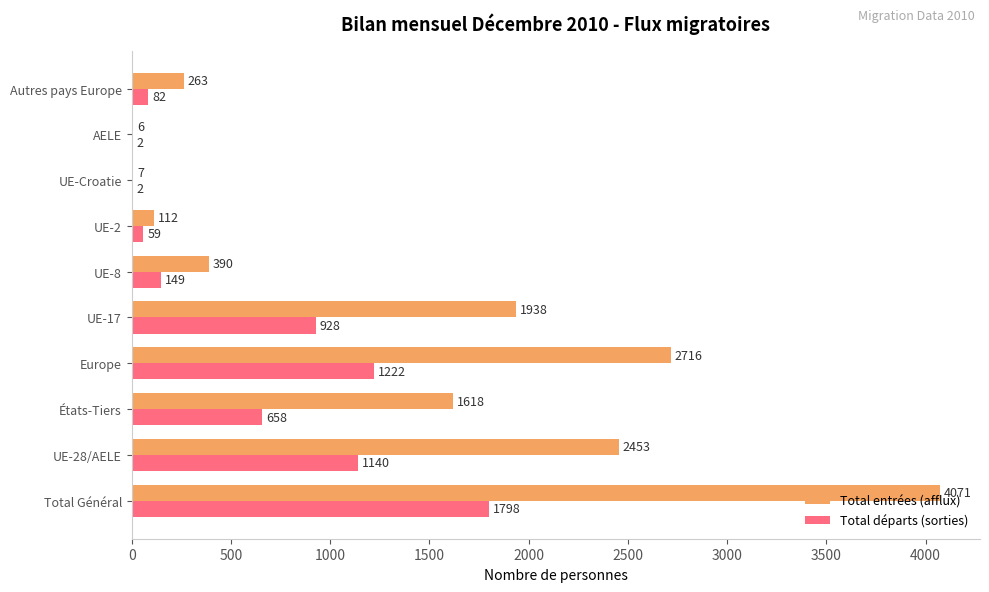

At which label does Total entrées (afflux) reach its peak?

Total Général